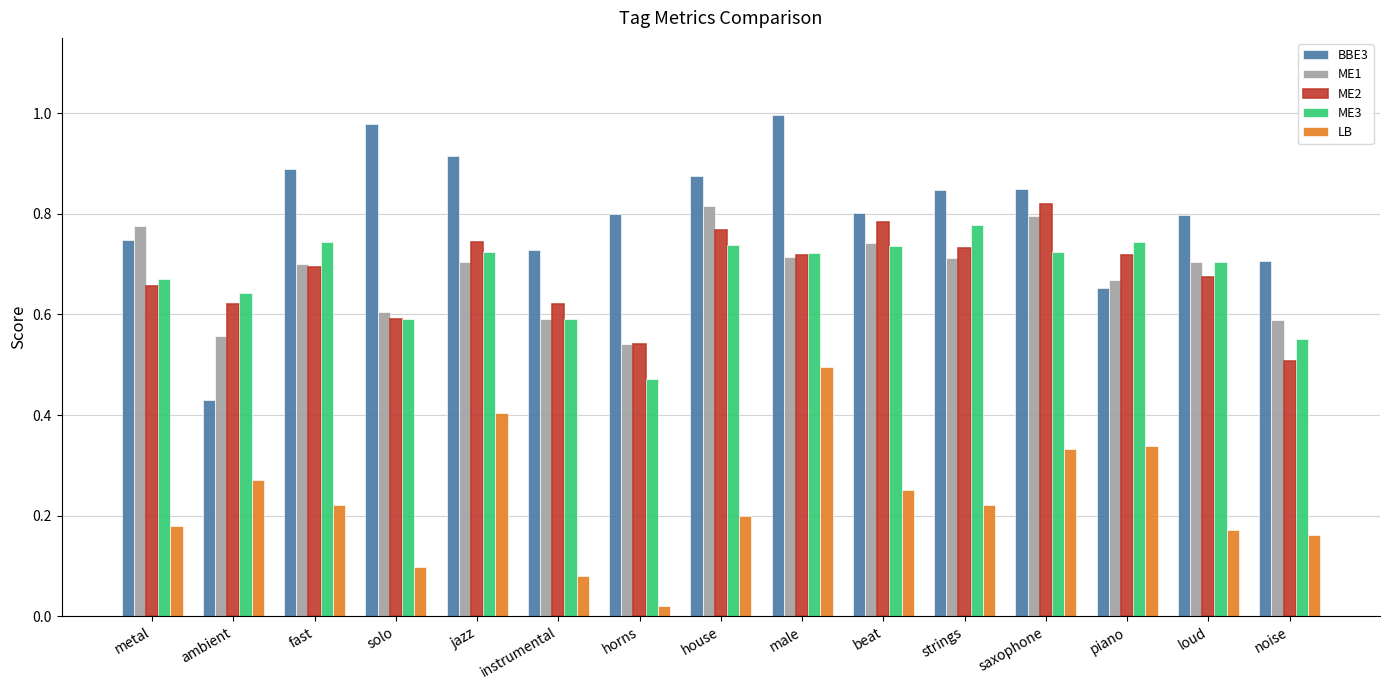

Which series has the widest spread of values?

BBE3